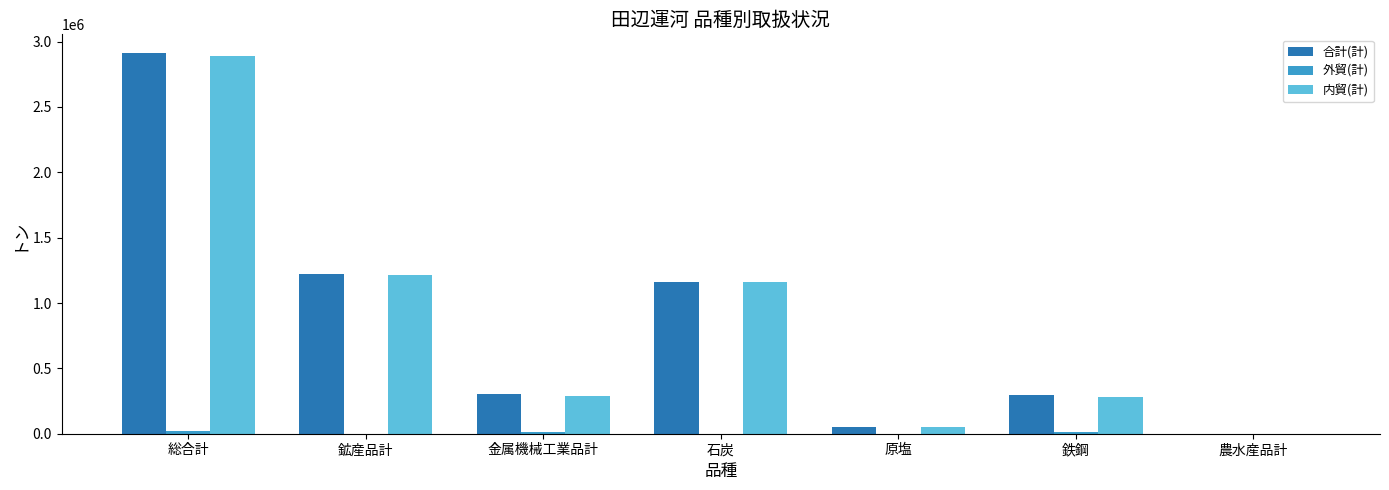

Which series has the widest spread of values?

合計(計)